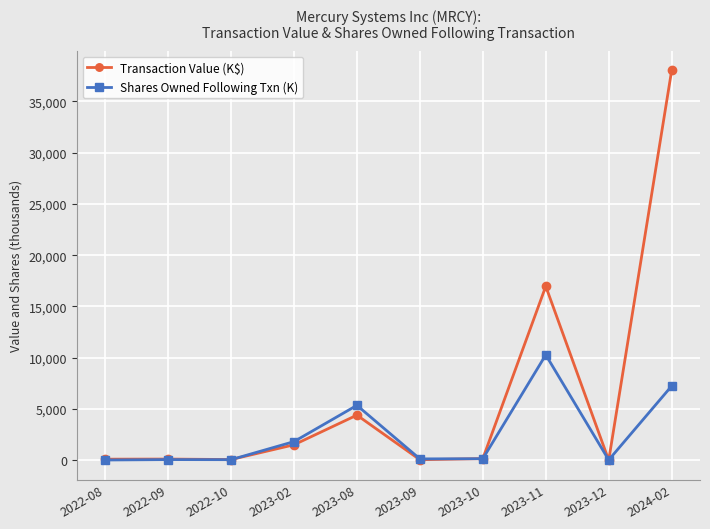

How many values in the Shares Owned Following Txn (K) series are below 152?

5